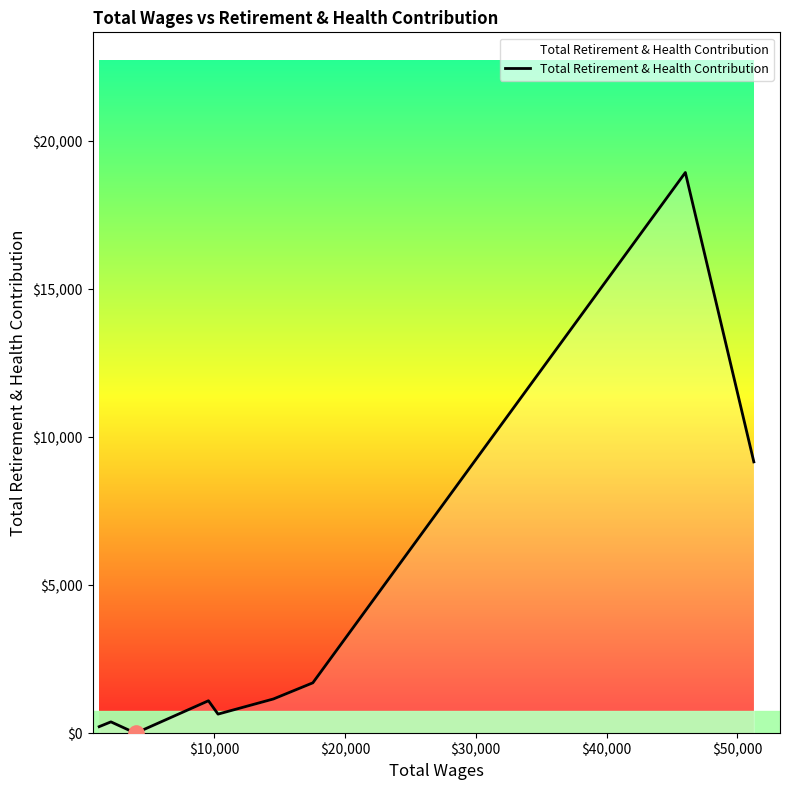

What is the maximum value shown in the chart?

18941